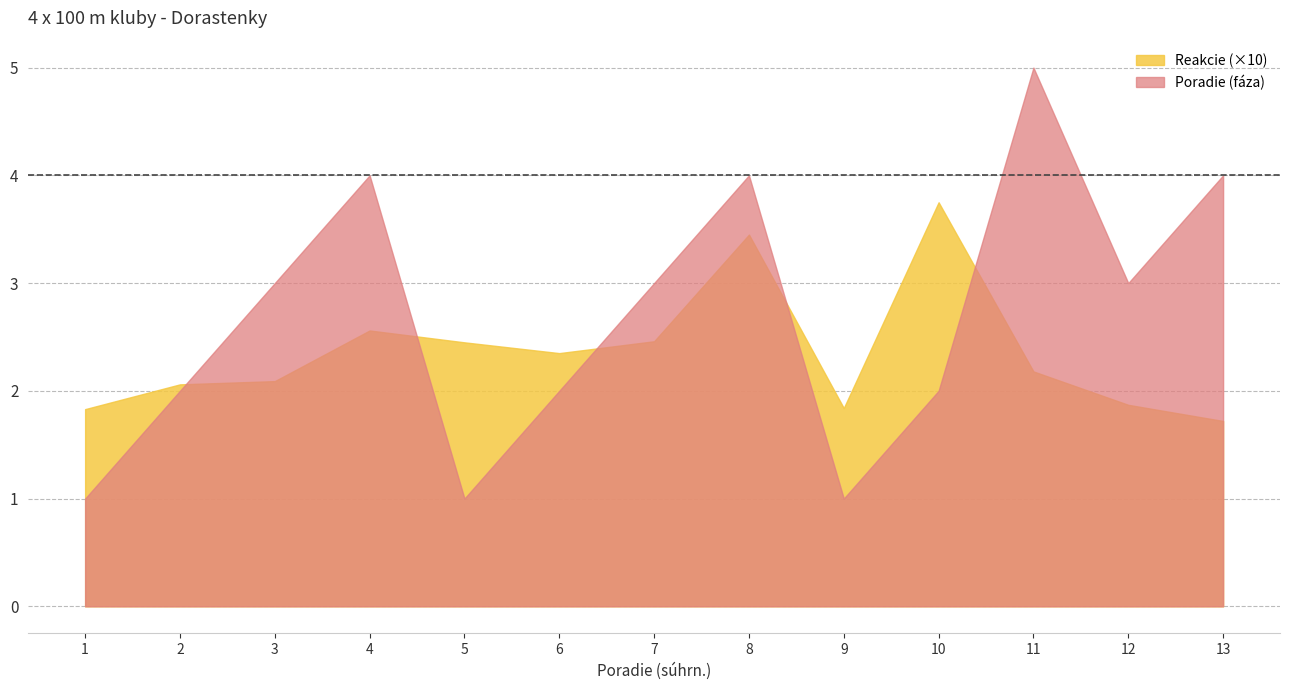

True or false: Reakcie has more than 2 interior local peaks.

True